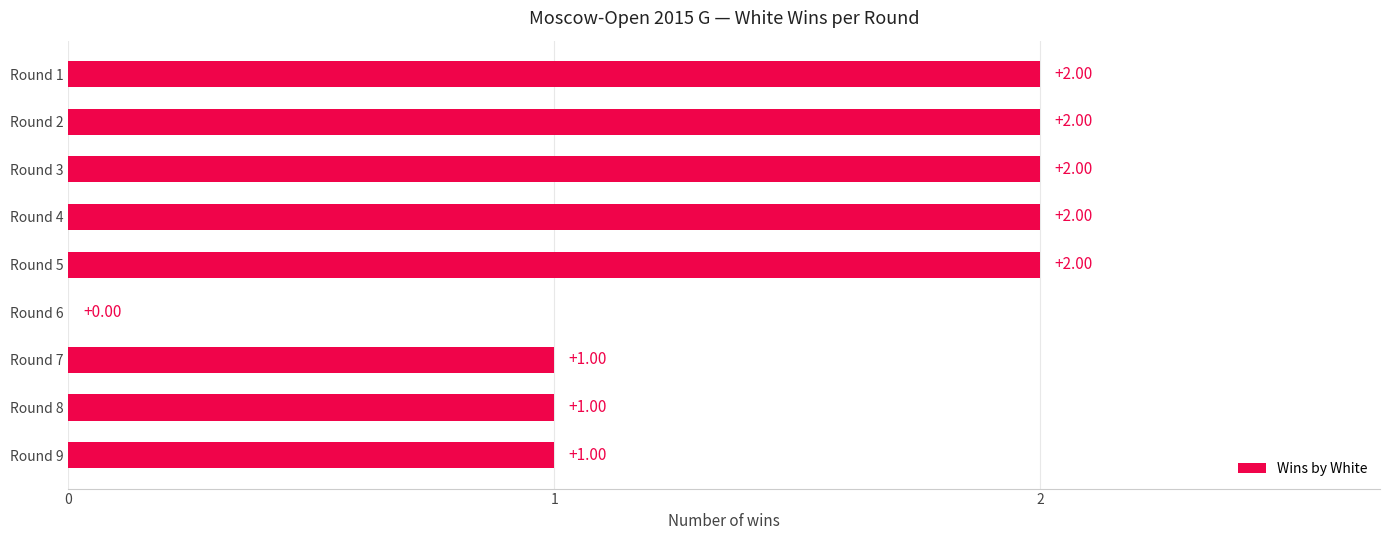

Between Round 6 and Round 5, which is larger?

Round 5